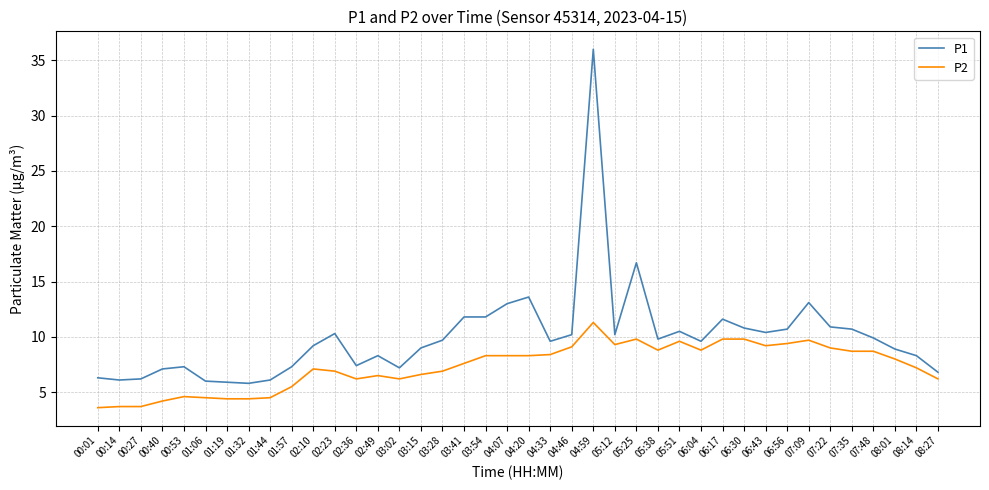

Rank the series by their average value, from highest to lowest.

P1, P2